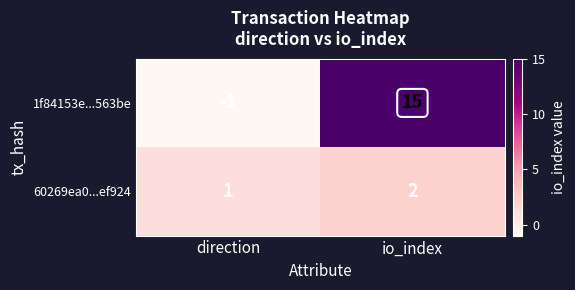

Reading left to right, extract all data points from this chart.

1f84153e...563be: -1	15
60269ea0...ef924: 1	2